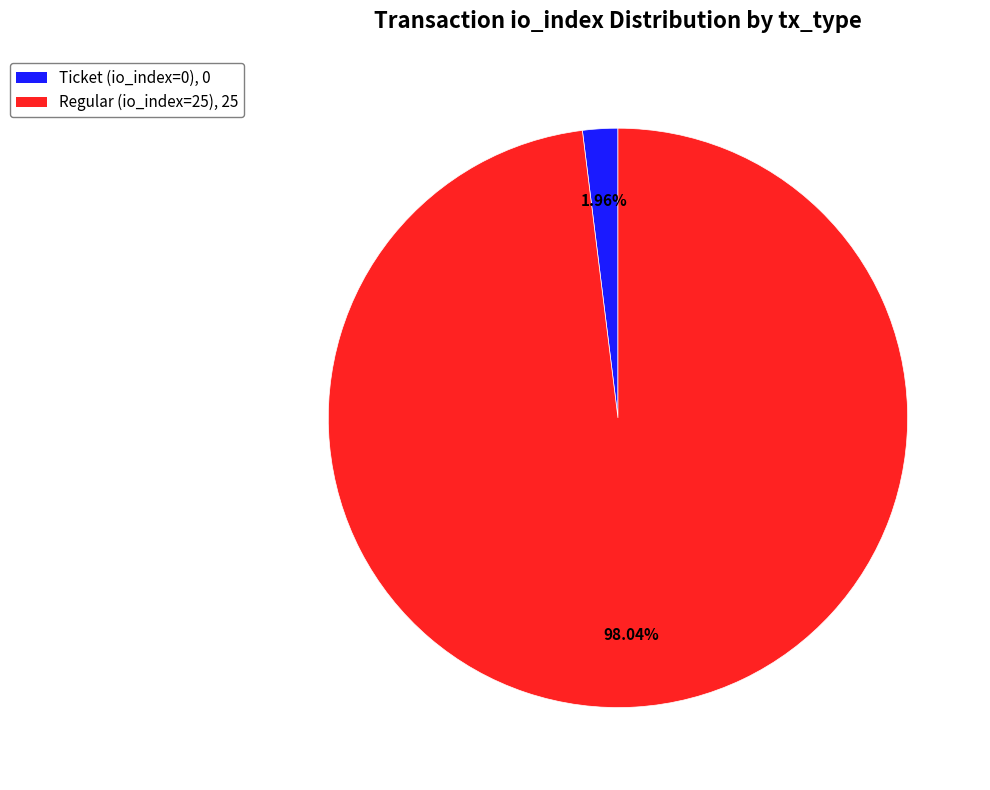

Which category accounts for the majority?

Regular (io_index=25)